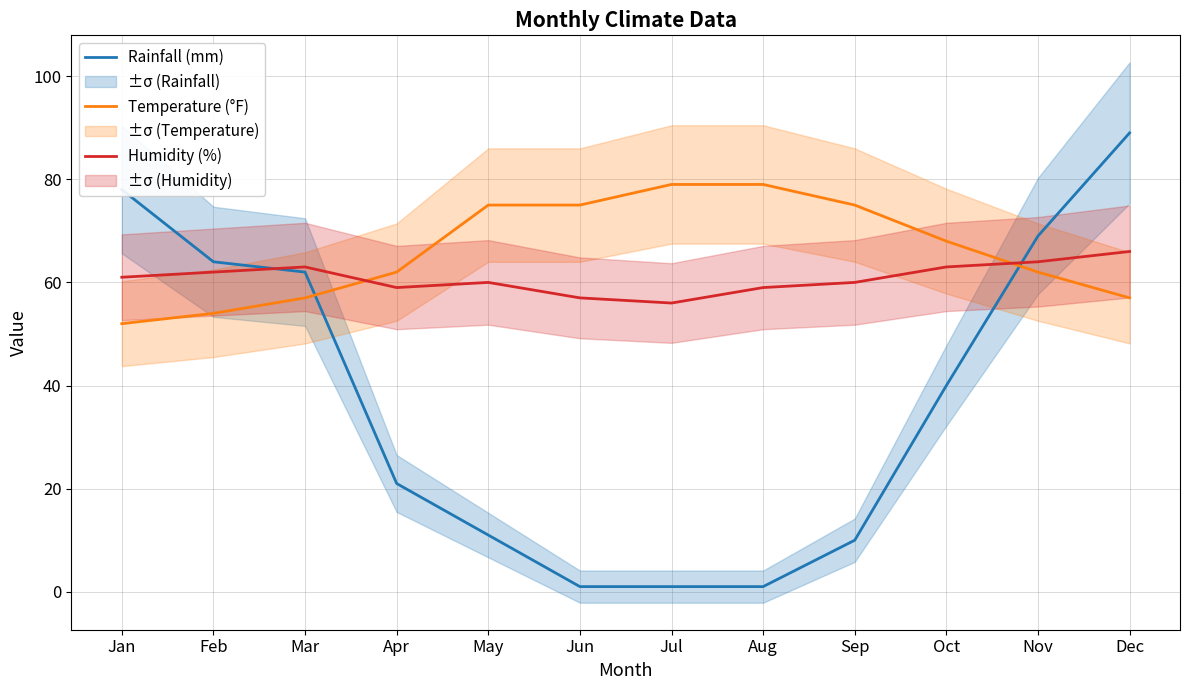

Where does the Humidity (%) series first go above 61?

Feb